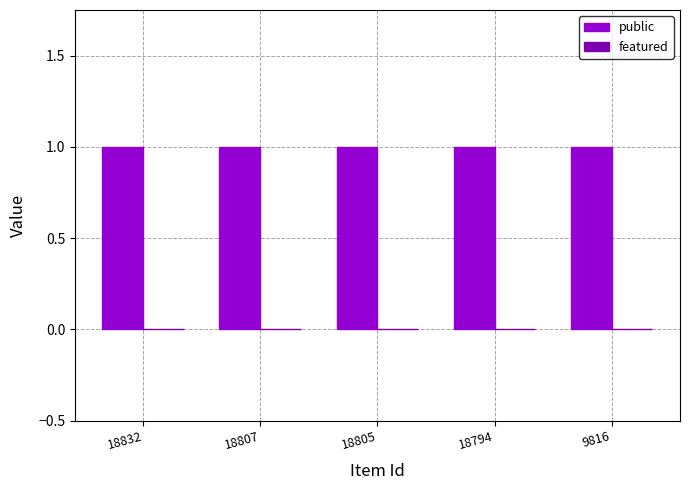

How many categories are shown in the chart?

5